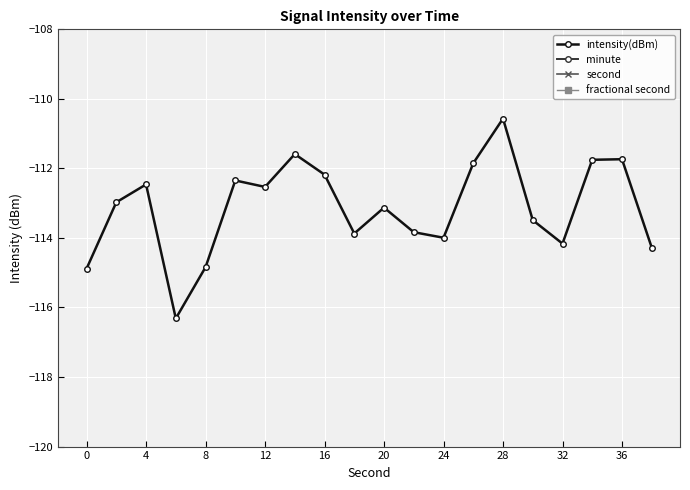

Is it true that intensity(dBm) equals -114.0 at 24?

True